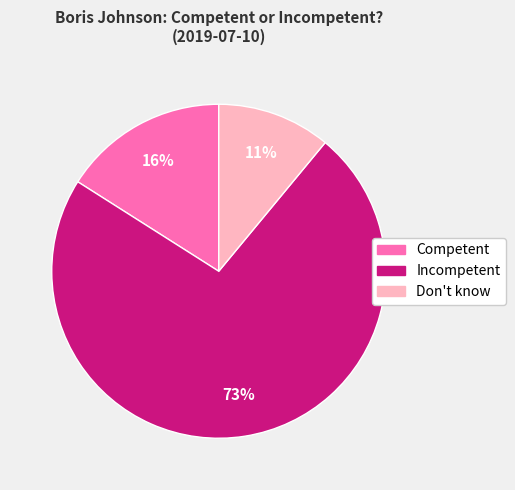

Rank the categories by value from lowest to highest.

Don't know, Competent, Incompetent